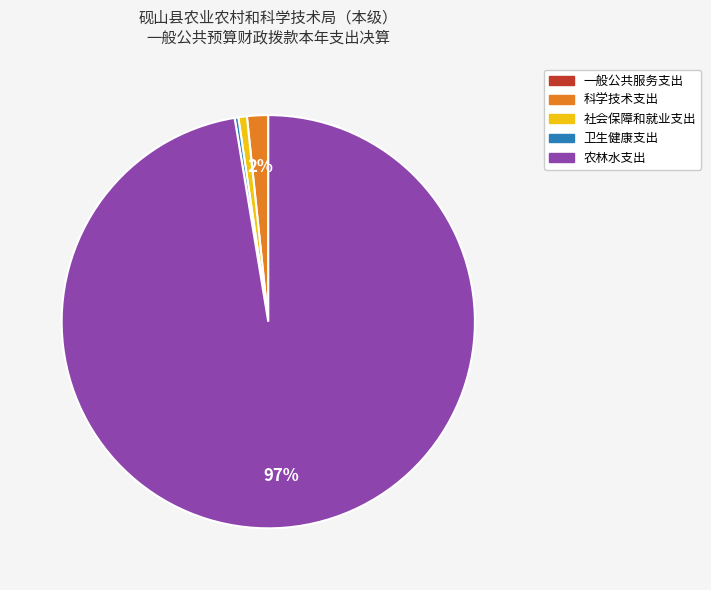

What percentage is the 社会保障和就业支出 slice, to the nearest percent?

1%